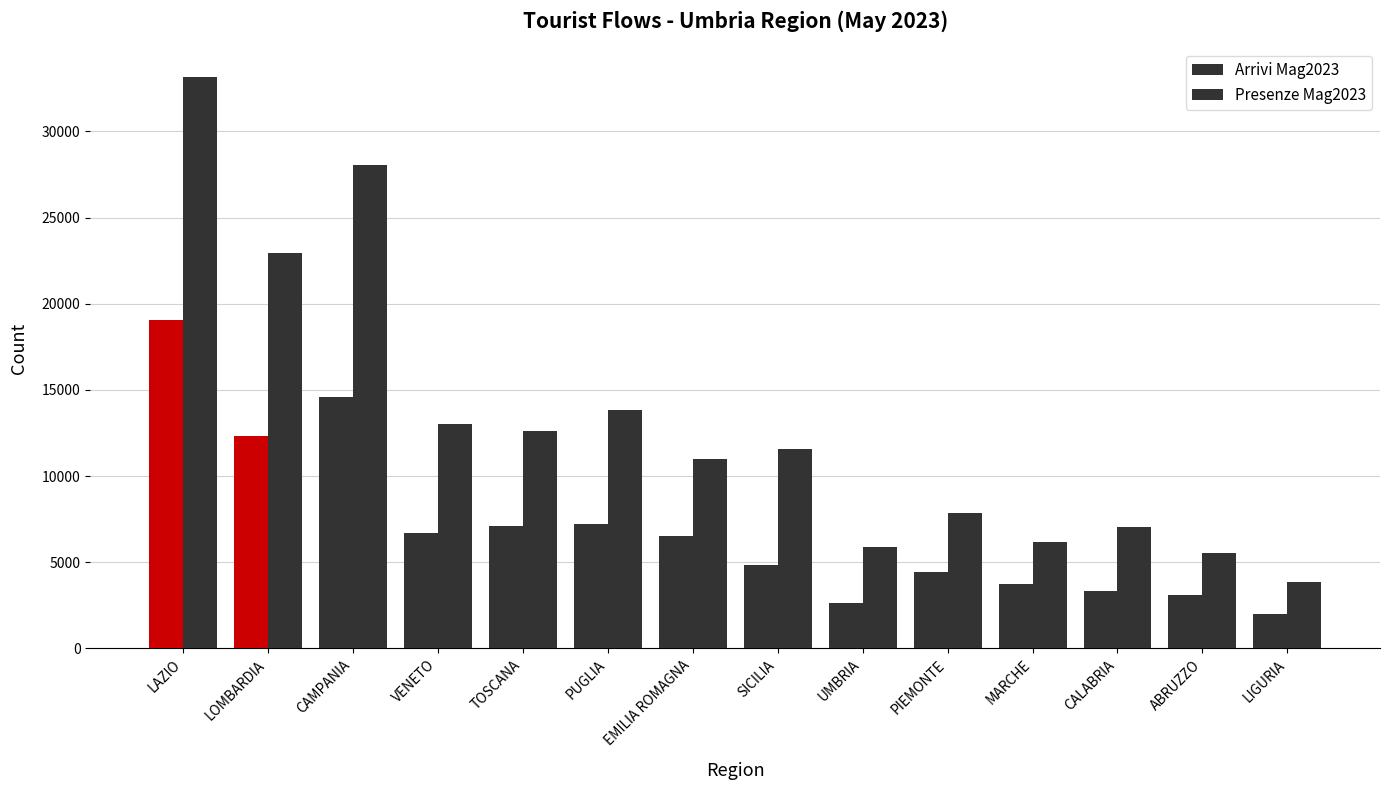

How many data points in Arrivi Mag2023 are less than 6518?

7